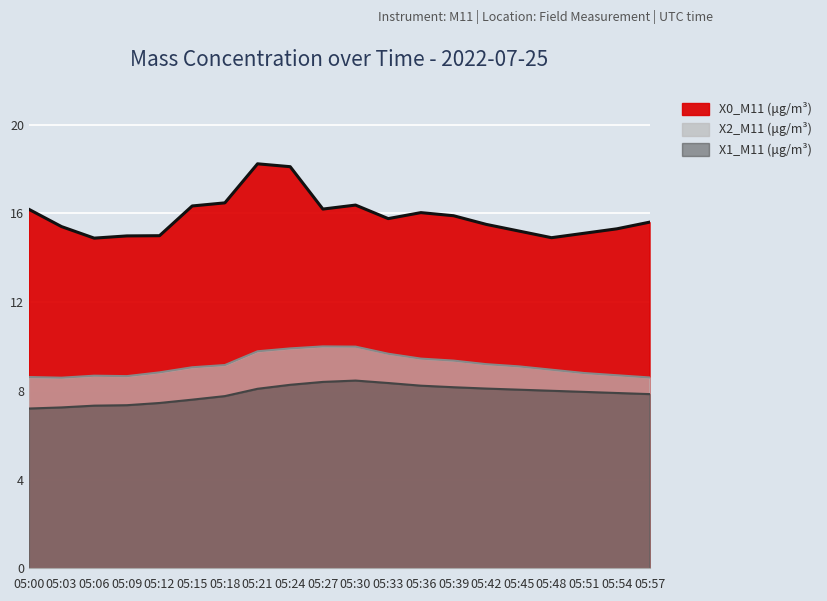

What is the minimum value for X0_M11 (μg/m³)?

14.9